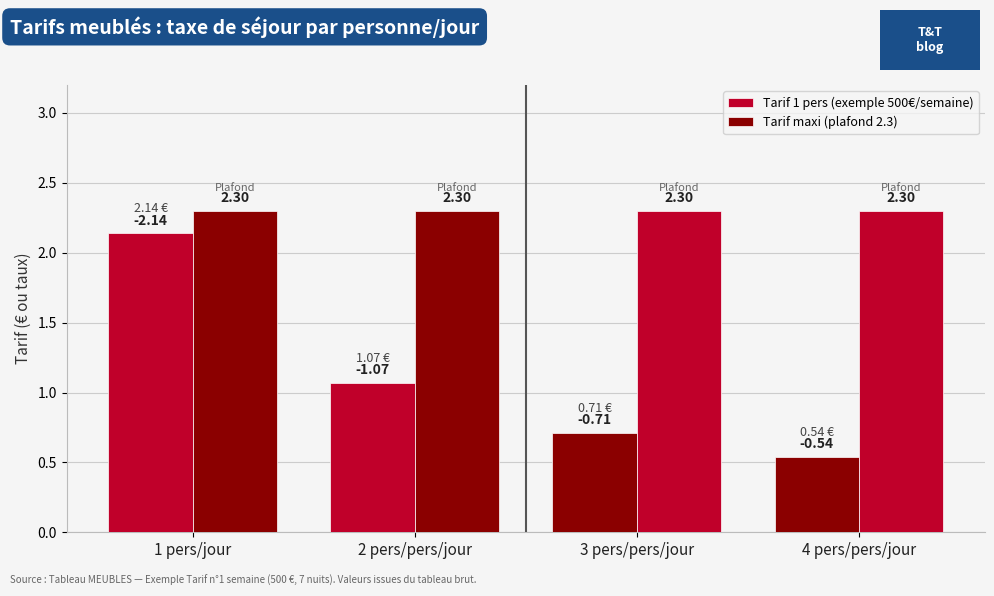

What is the minimum value for Tarif 1 pers (exemple 500€/semaine)?

0.5